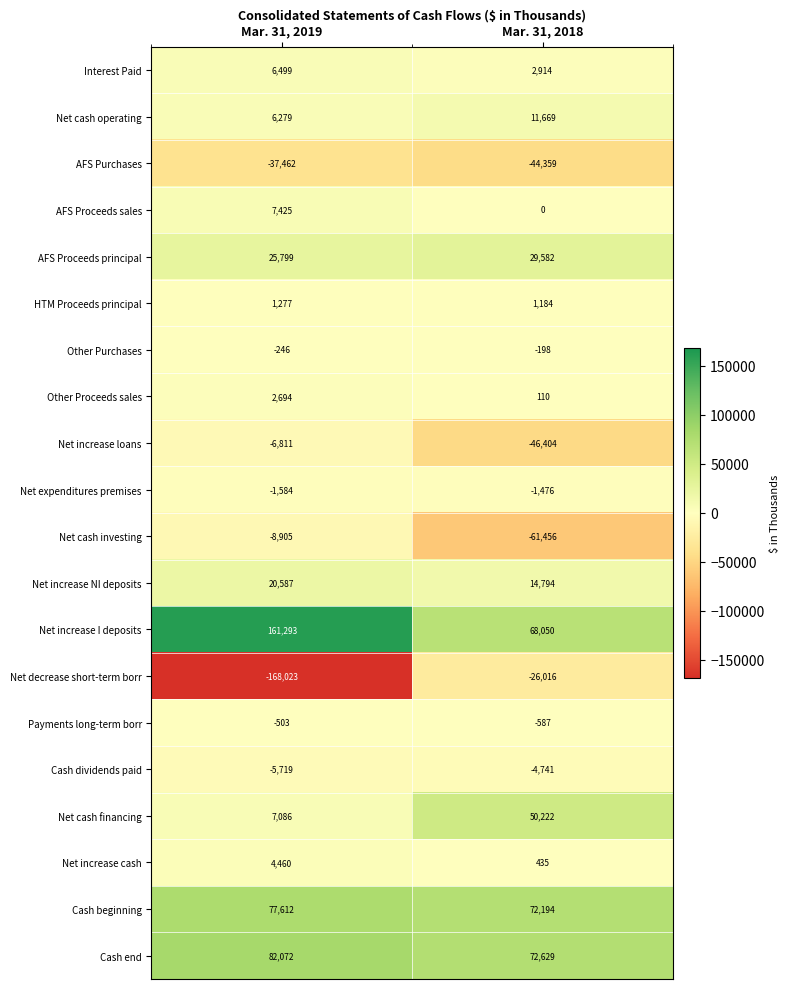

Rank the categories by Payments long-term borr value from lowest to highest.

Mar. 31, 2018, Mar. 31, 2019